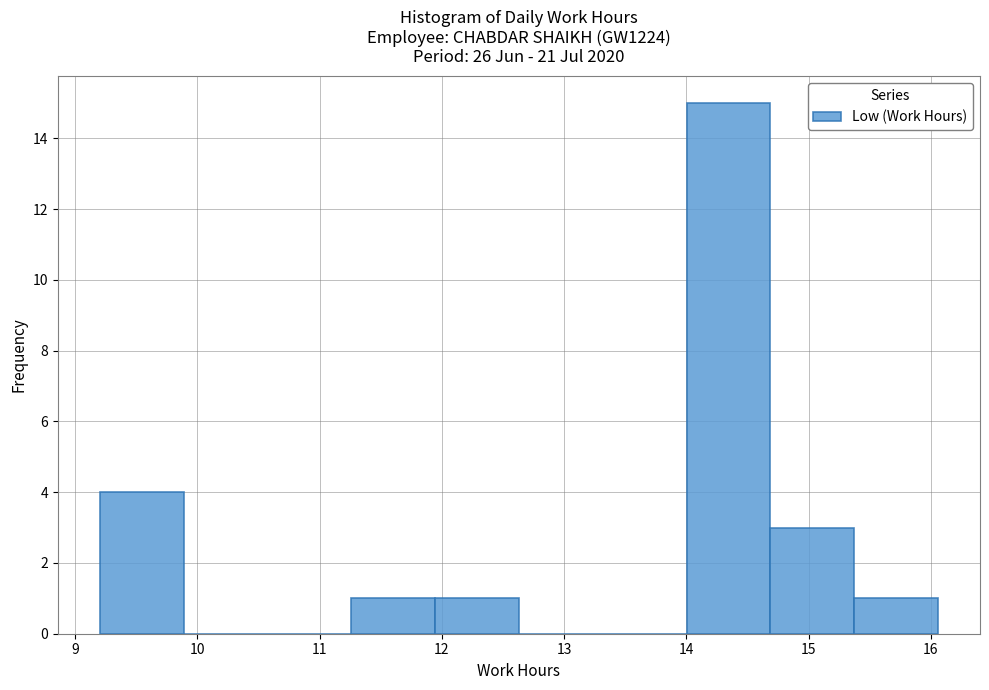

Reading left to right, transcribe this chart: for each bar, give the range it covers on the x-axis and its height. Neither the bar edges nor the heights are printed on the chart, so give them approximately, as read against the axes.

9.2 to 9.9: 4
9.9 to 10.6: 0
10.6 to 11.3: 0
11.3 to 11.9: 1
11.9 to 12.6: 1
12.6 to 13.3: 0
13.3 to 14.0: 0
14.0 to 14.7: 15
14.7 to 15.4: 3
15.4 to 16.1: 1